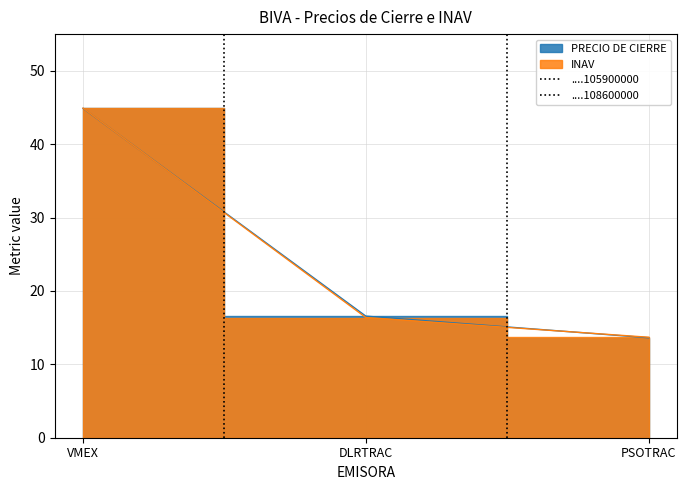

Does the chart display data point markers on the line(s)?

No